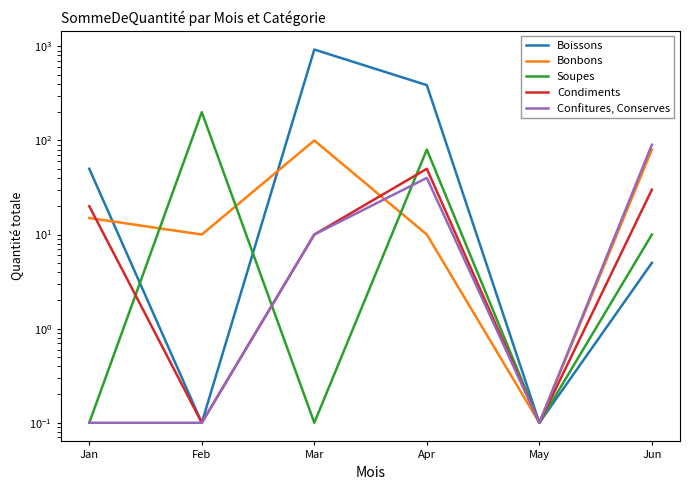

How many values in the Condiments series are below 20?

3